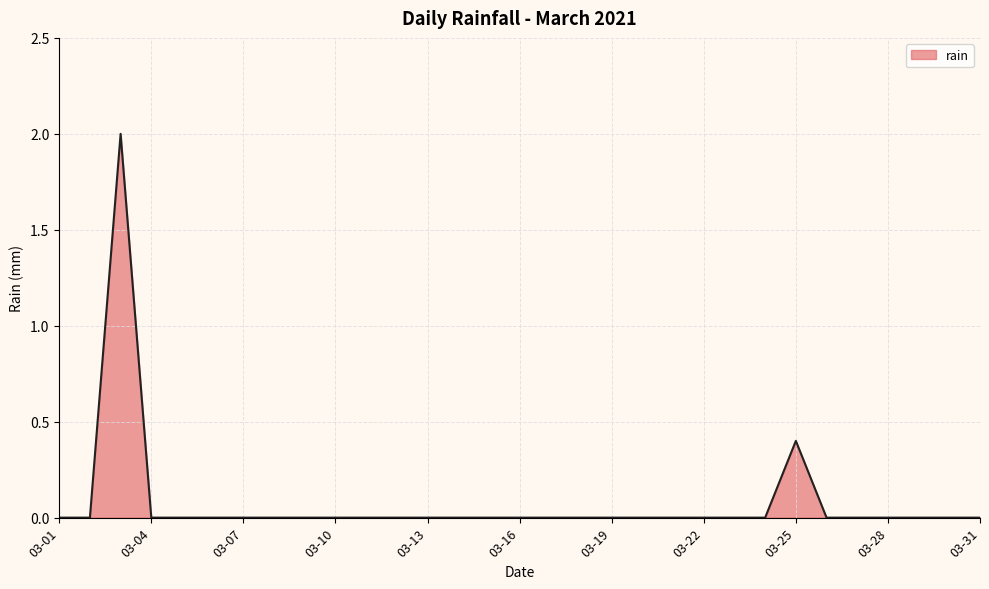

How many distinct data groups are displayed?

1